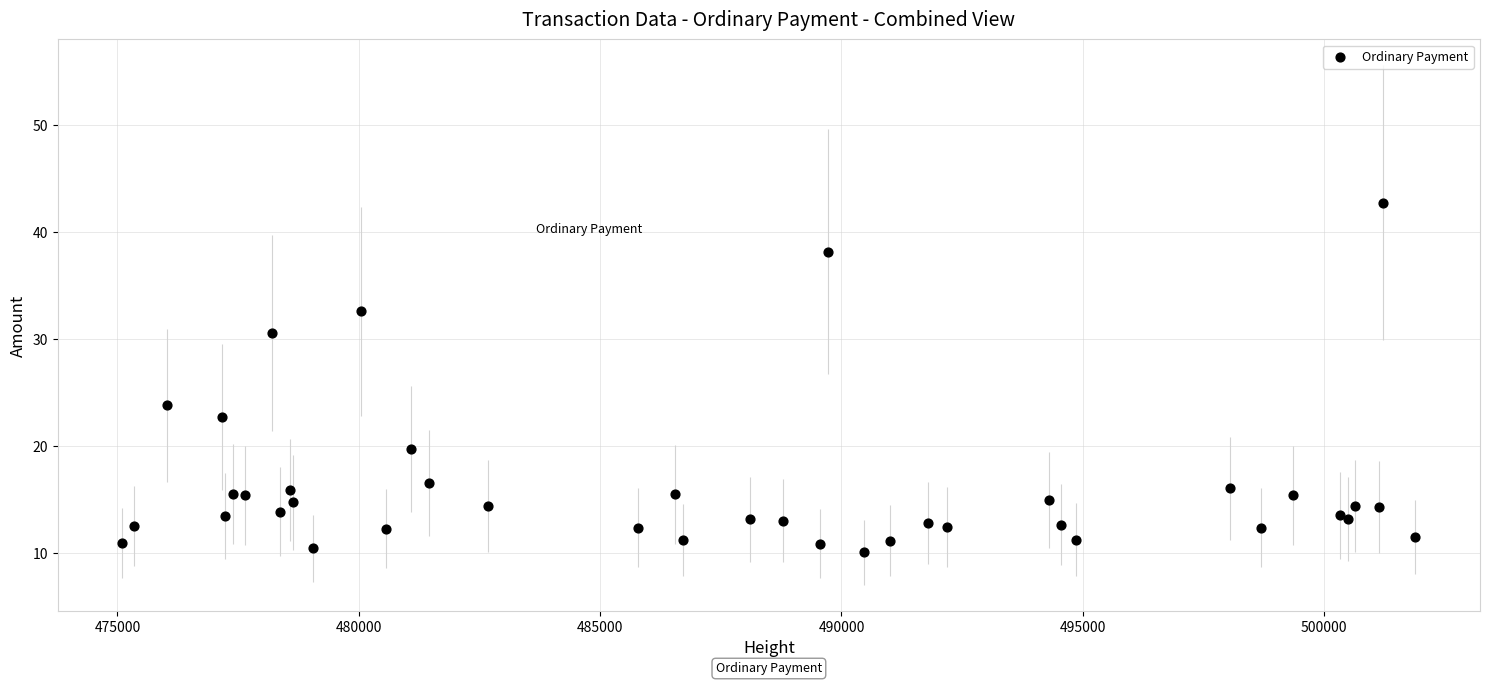

What Y value in the scatter plot is closest to 26?

23.8